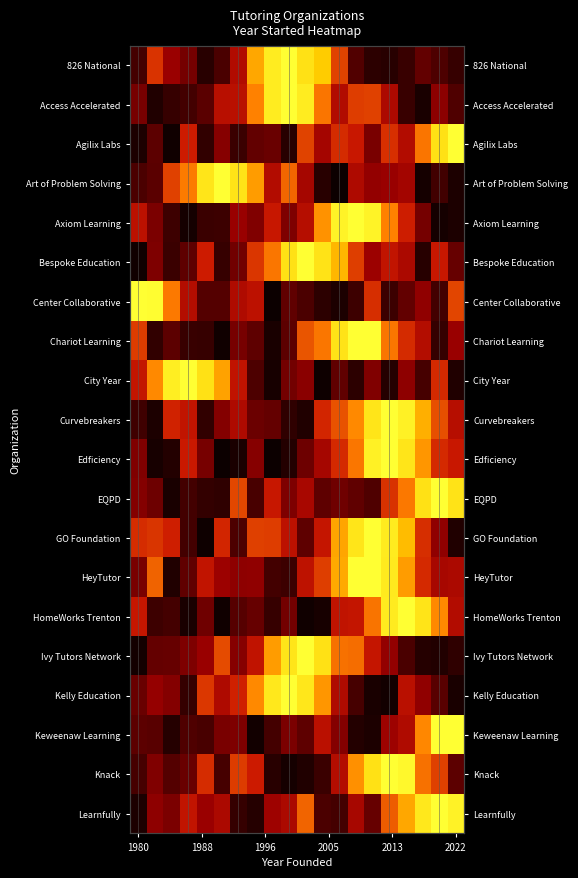

What is the difference between the maximum and second lowest values in the Edficiency series?

1.0